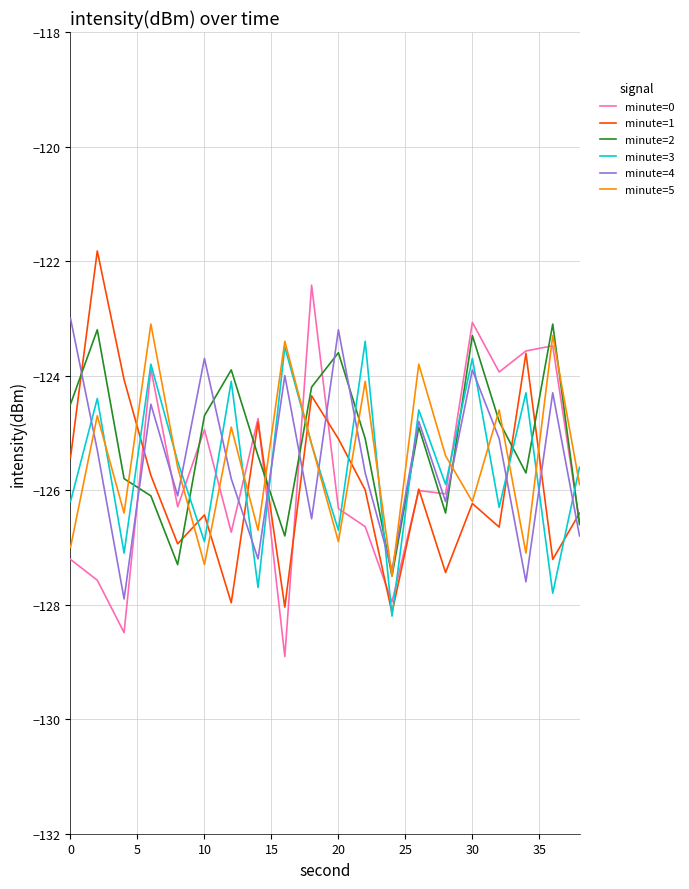

How many values in the minute=5 series exceed -125?

8